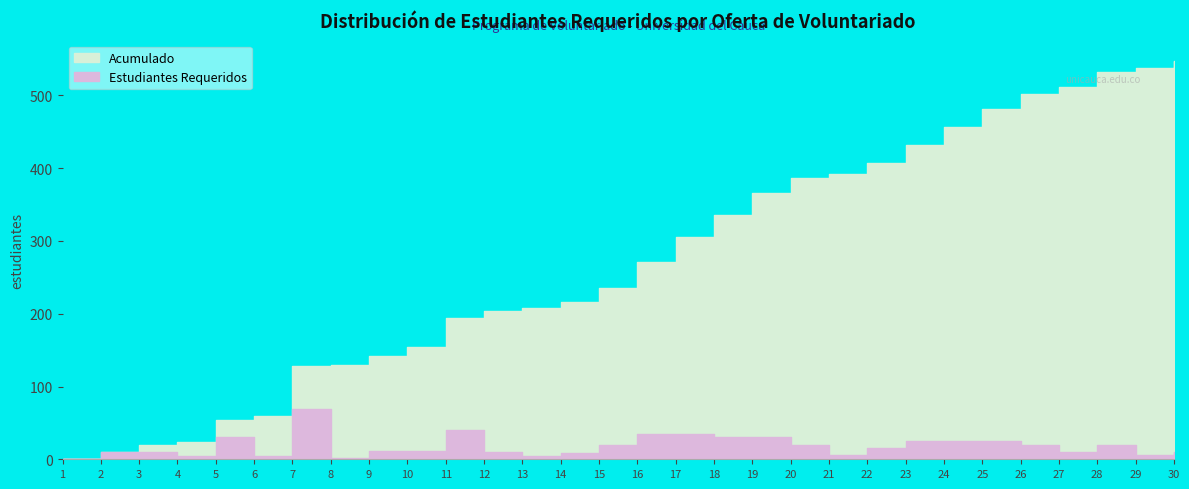

Where does the Estudiantes Requeridos series first go above 15?

5